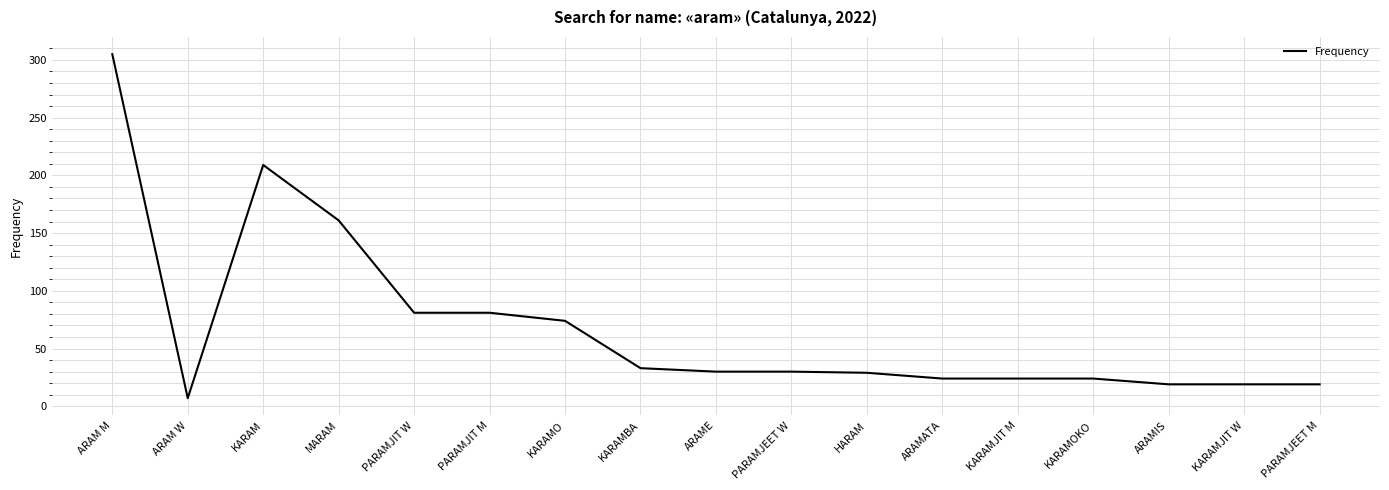

What is the average value?

69